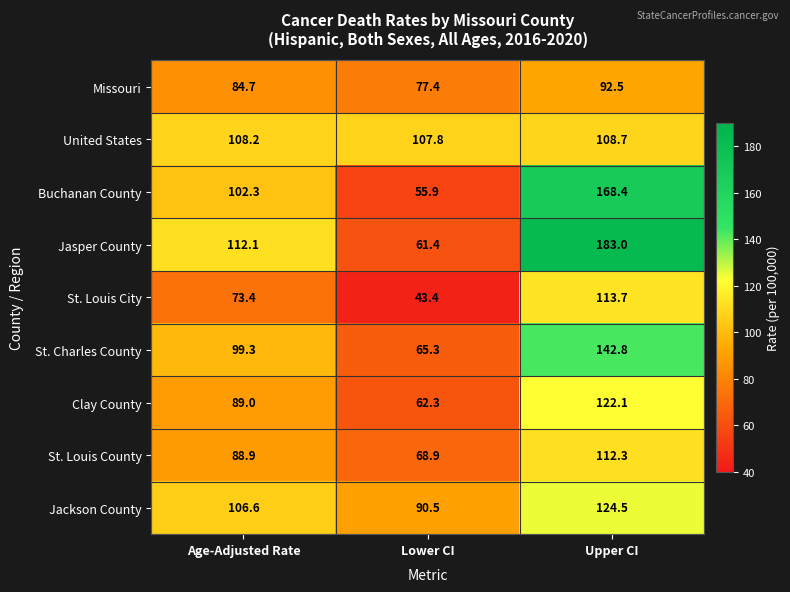

What is the average value of the Jackson County series?

107.2